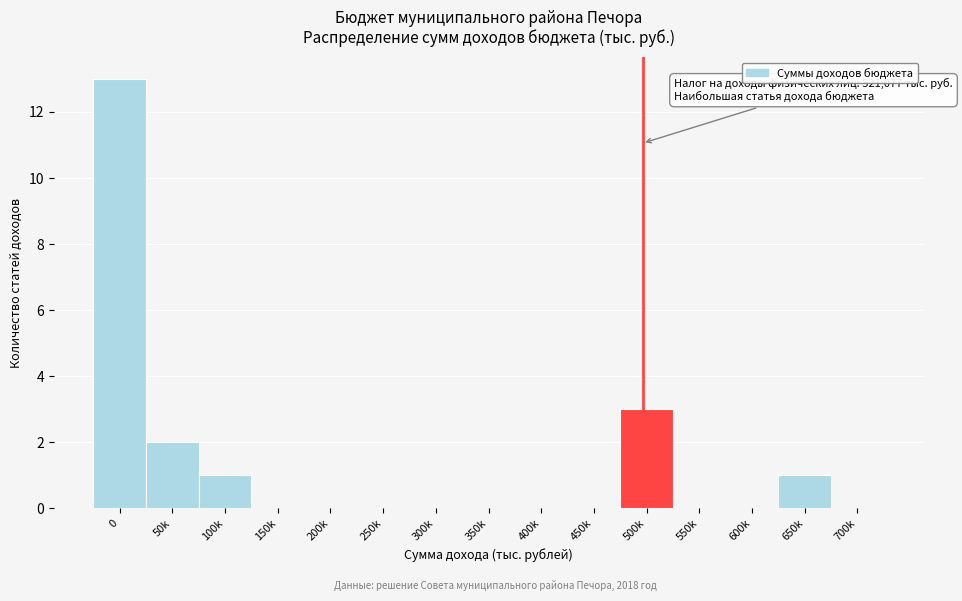

Reading right to left, transcribe all the data shown in this chart.

700k=0	650k=1	600k=0	550k=0	500k=3	450k=0	400k=0	350k=0	300k=0	250k=0	200k=0	150k=0	100k=1	50k=2	0=13